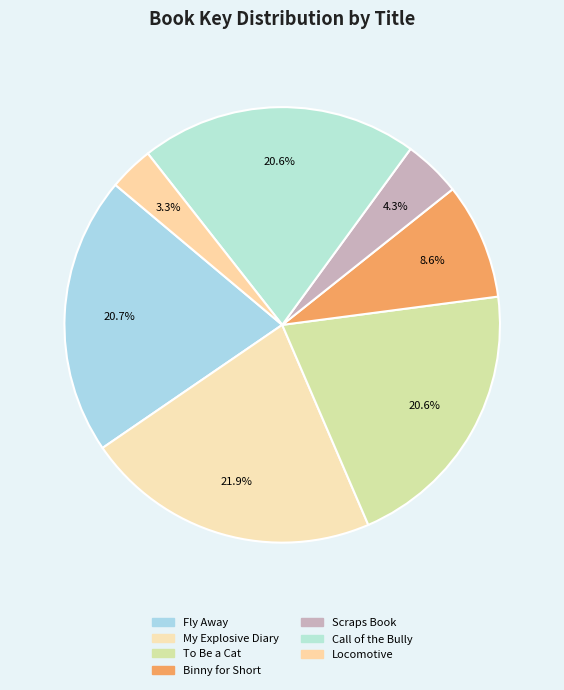

Rank the categories by value from highest to lowest.

My Explosive Diary, Fly Away, Call of the Bully, To Be a Cat, Binny for Short, Scraps Book, Locomotive